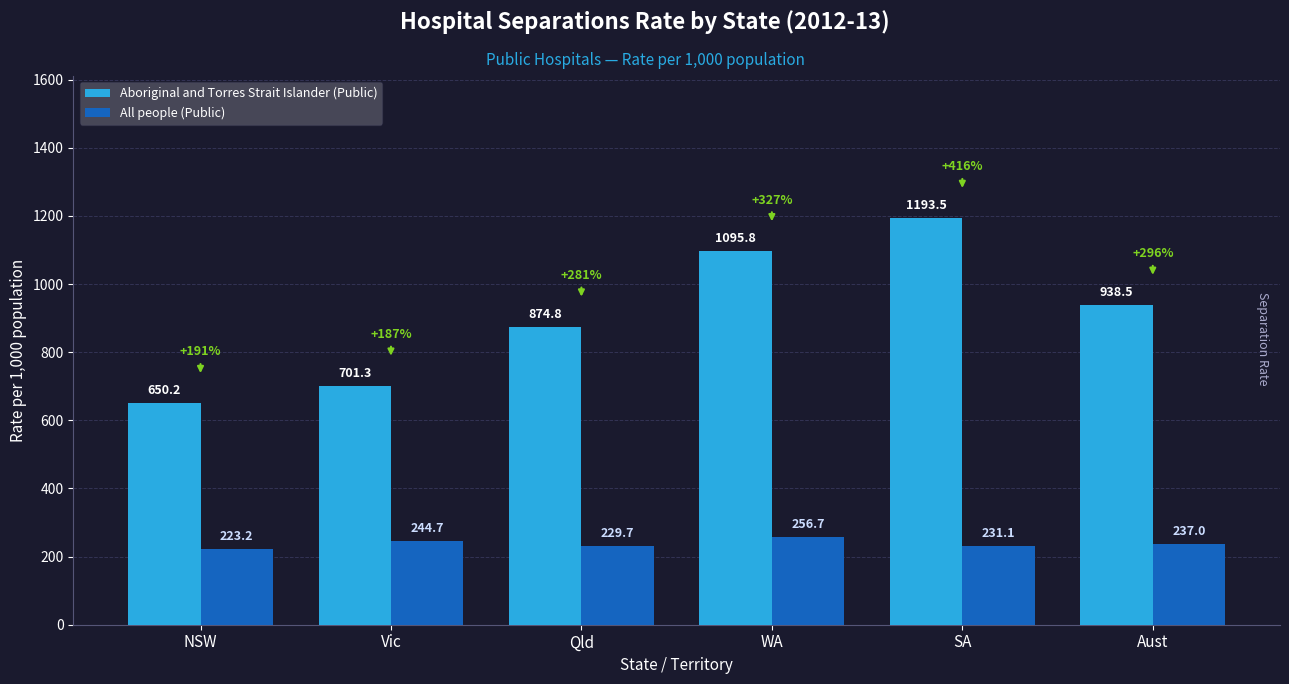

What is the minimum value for Aboriginal and Torres Strait Islander (Public)?

650.2